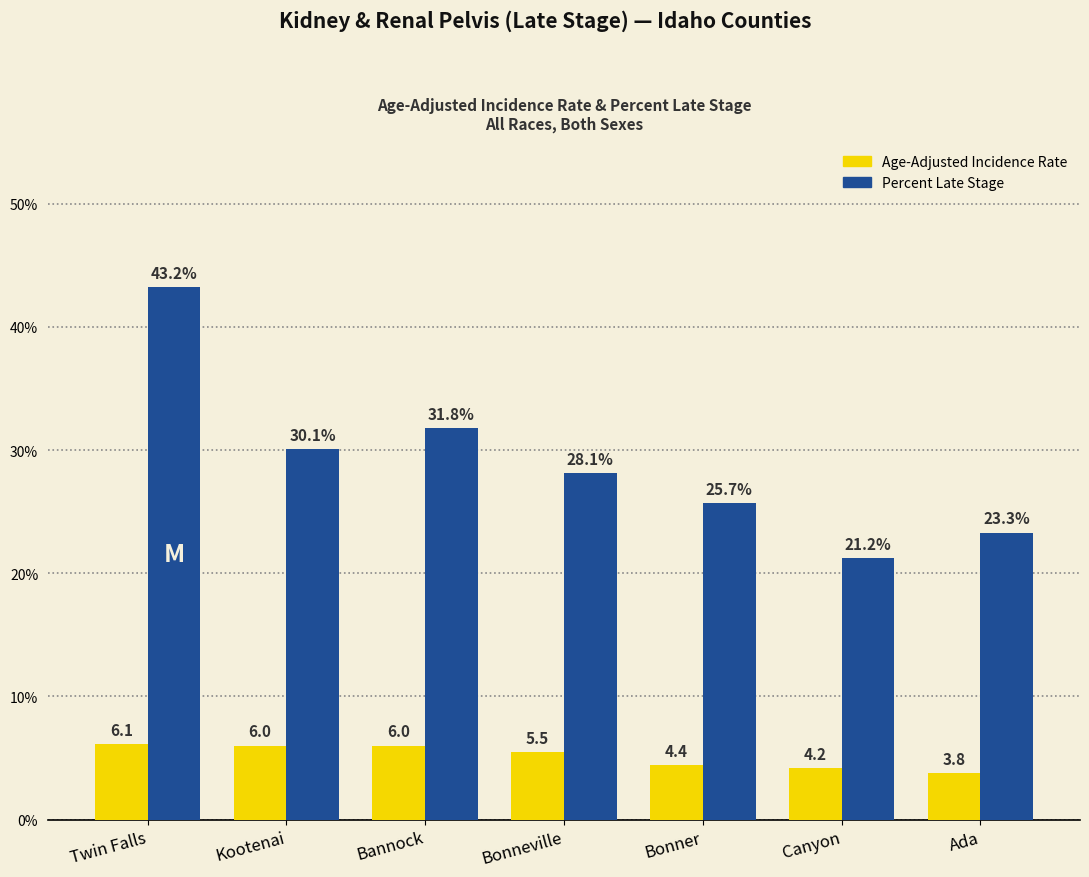

What is the difference between the highest and lowest values at Bannock?

25.8